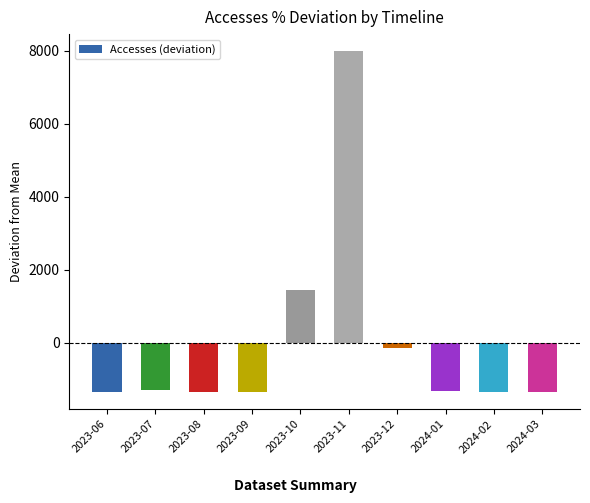

The value at 2023-06 is -2344.9. True or false?

False